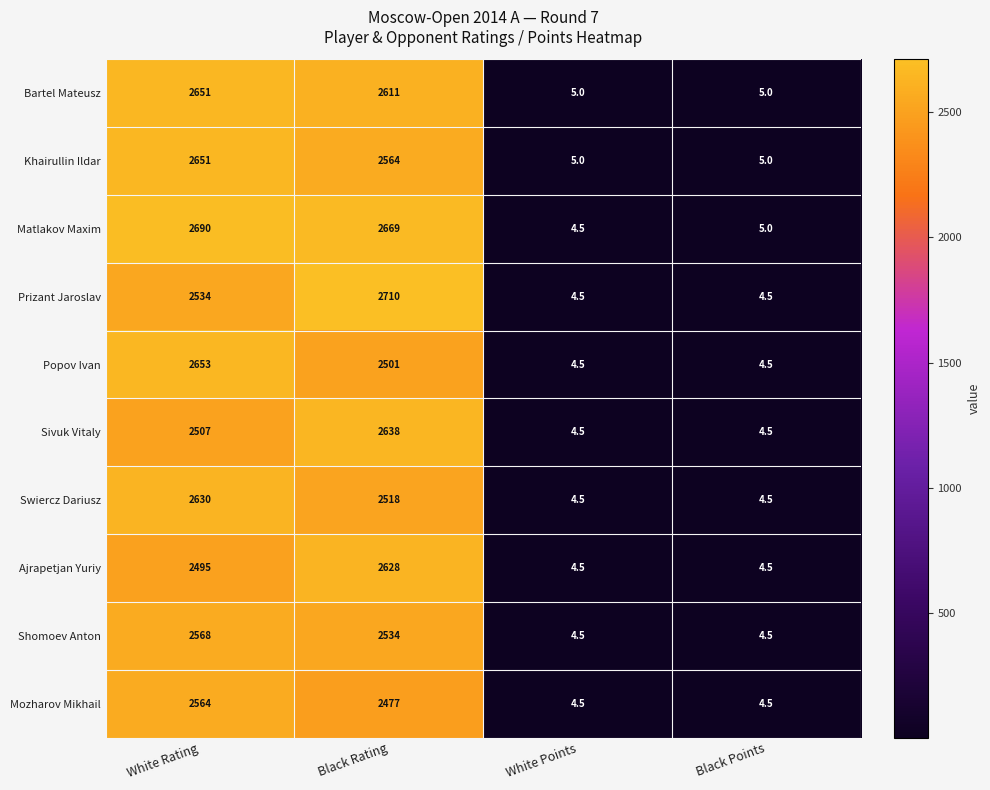

Where is Bartel Mateusz nearest to the value 1328?

Black Rating